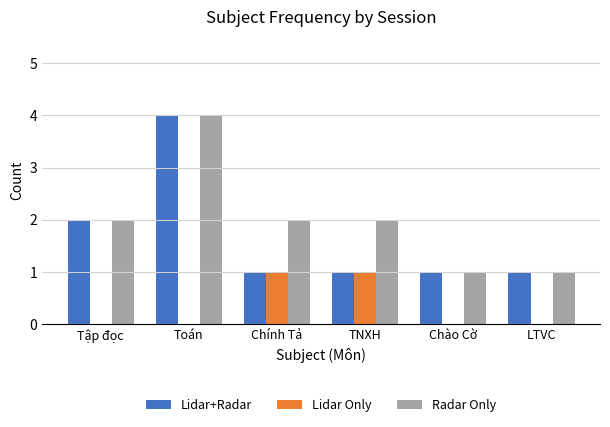

What is the greatest value displayed?

4